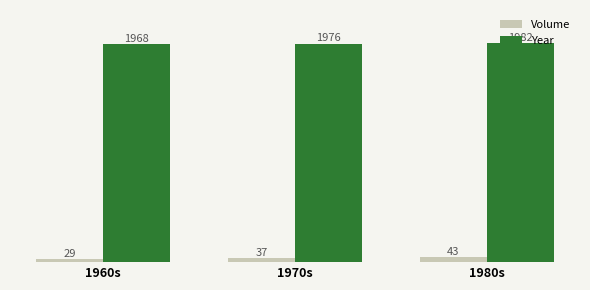

What are all the series names shown in the legend?

Volume, Year